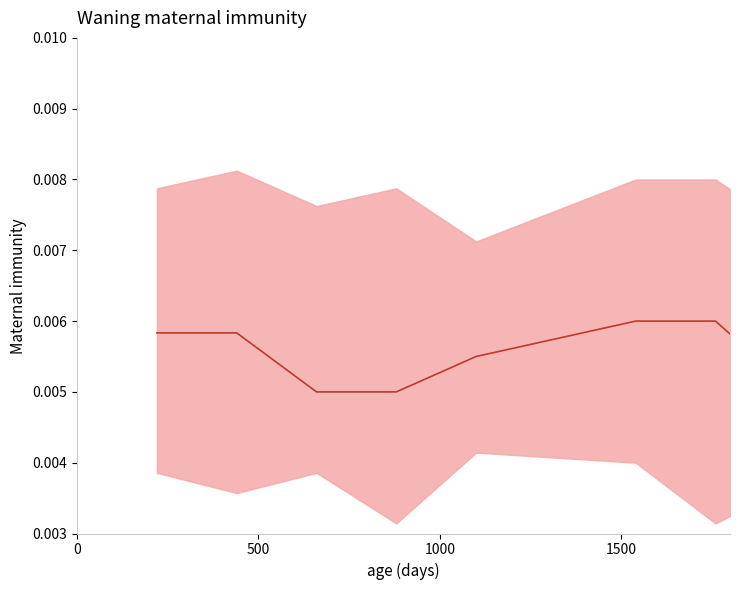

How many series are shown in this chart?

1